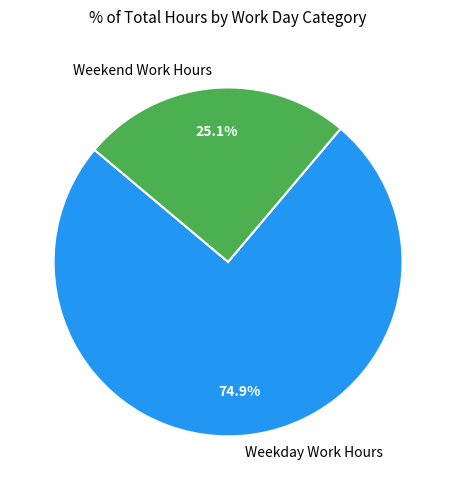

Which slice is the largest?

Weekday Work Hours